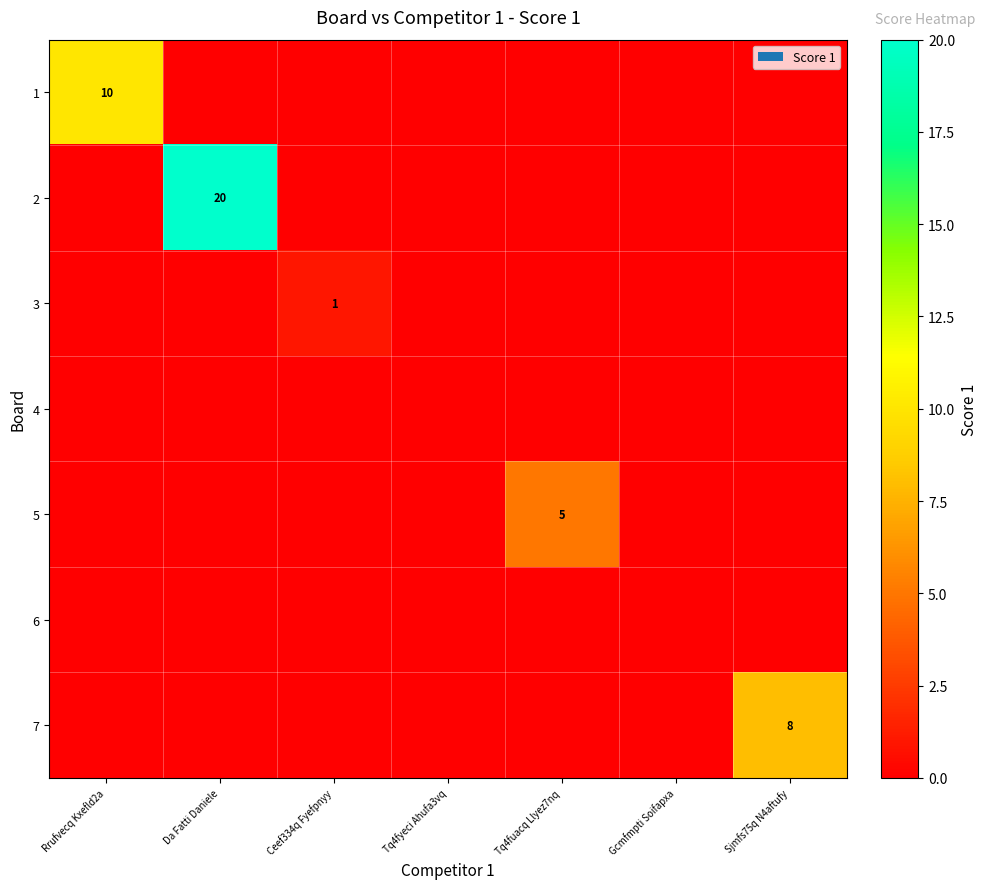

The 5 series shows 5 at Tq4fuacq Llyez7nq. True or false?

True